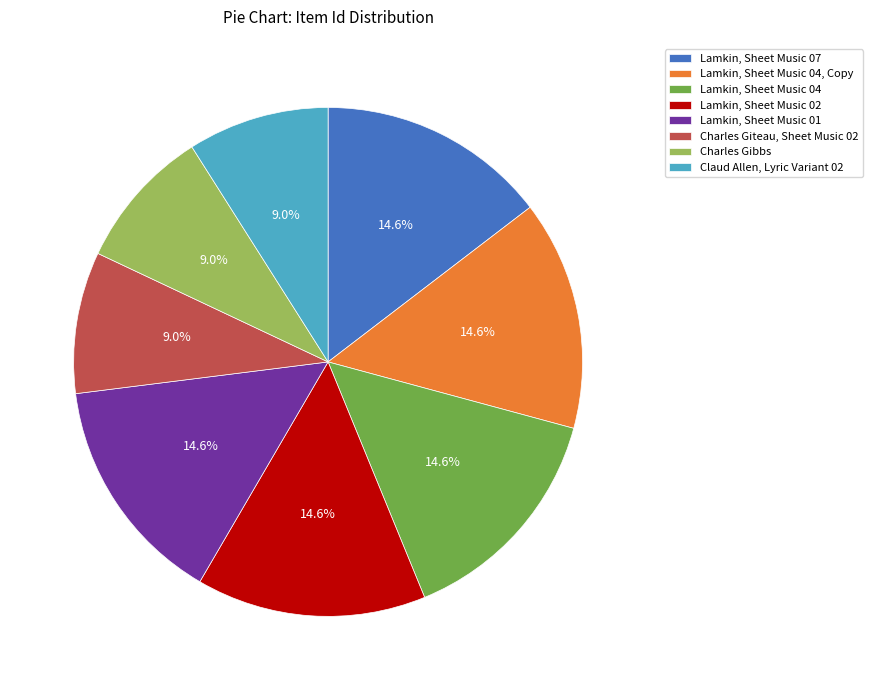

To the nearest percent, what is the difference between the largest and smallest slice percentages?

6%